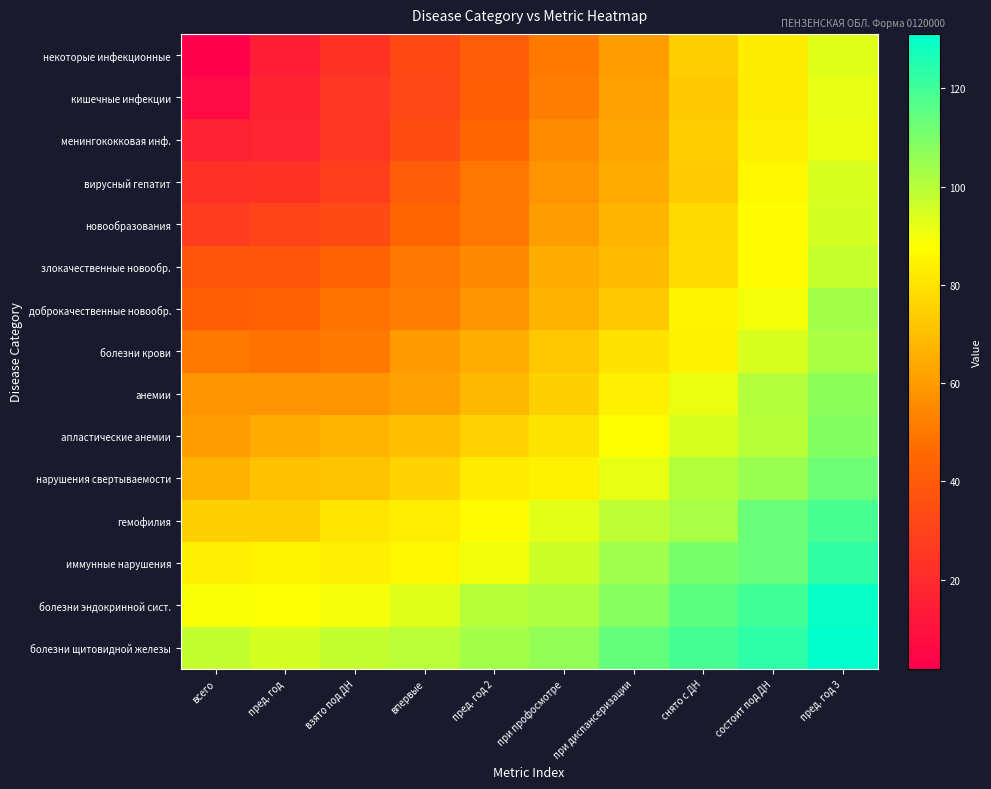

What is the minimum value shown in the chart?

1.9